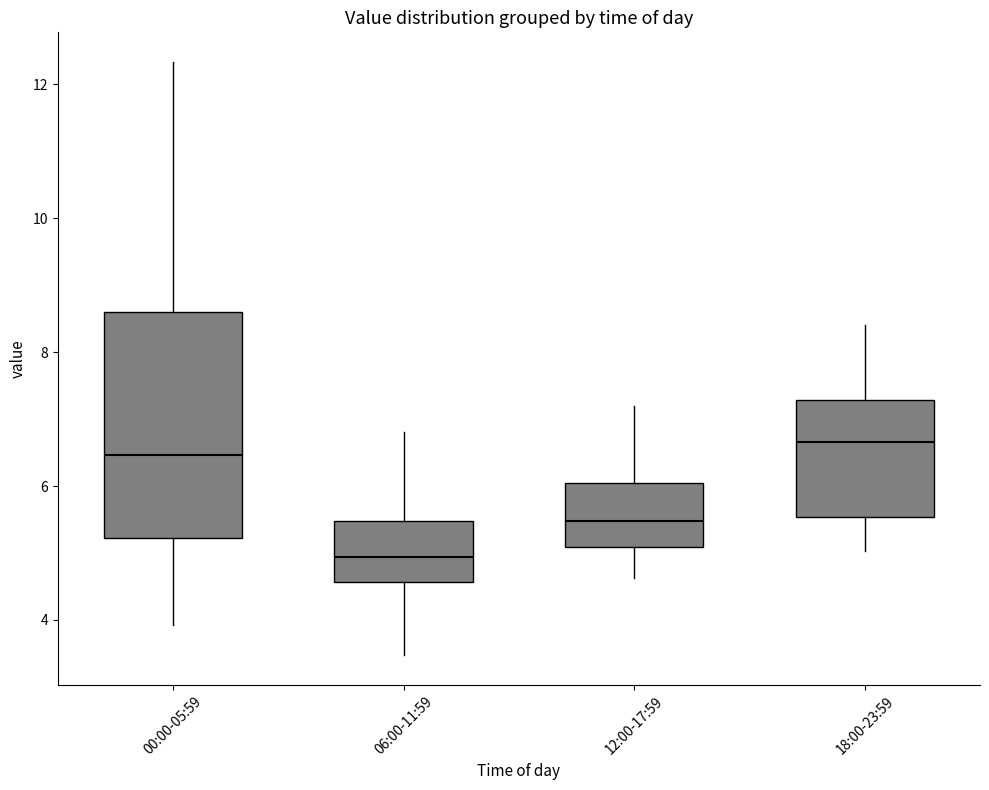

Which box is the tallest, from its lower edge to its upper edge?

00:00-05:59